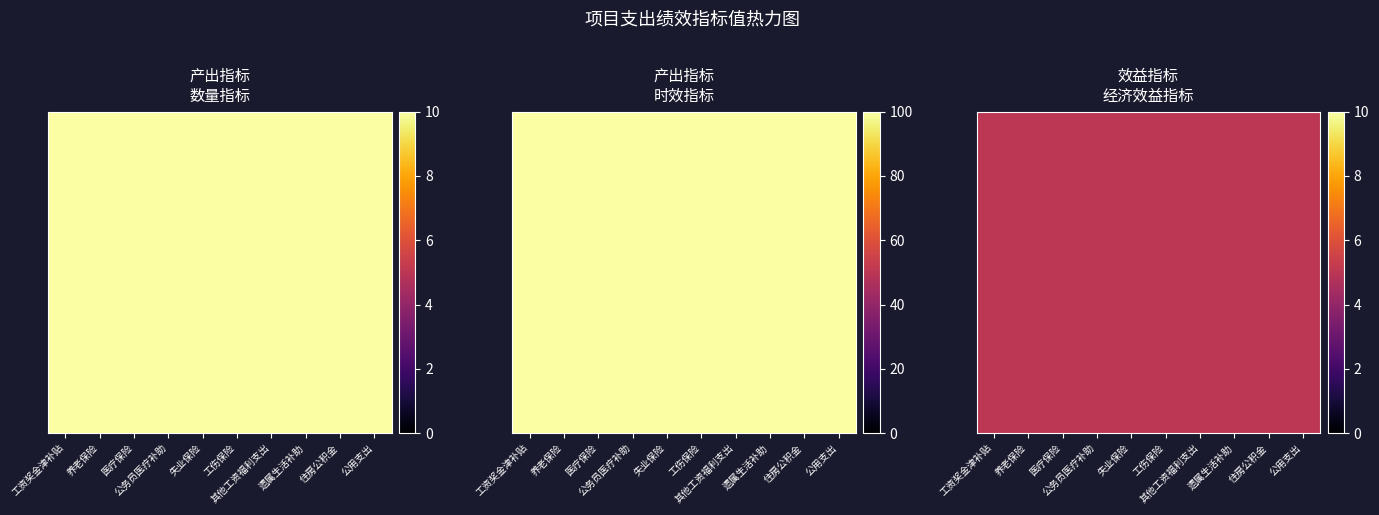

Is it true that 养老保险 equals 53 at 医疗保险?

False